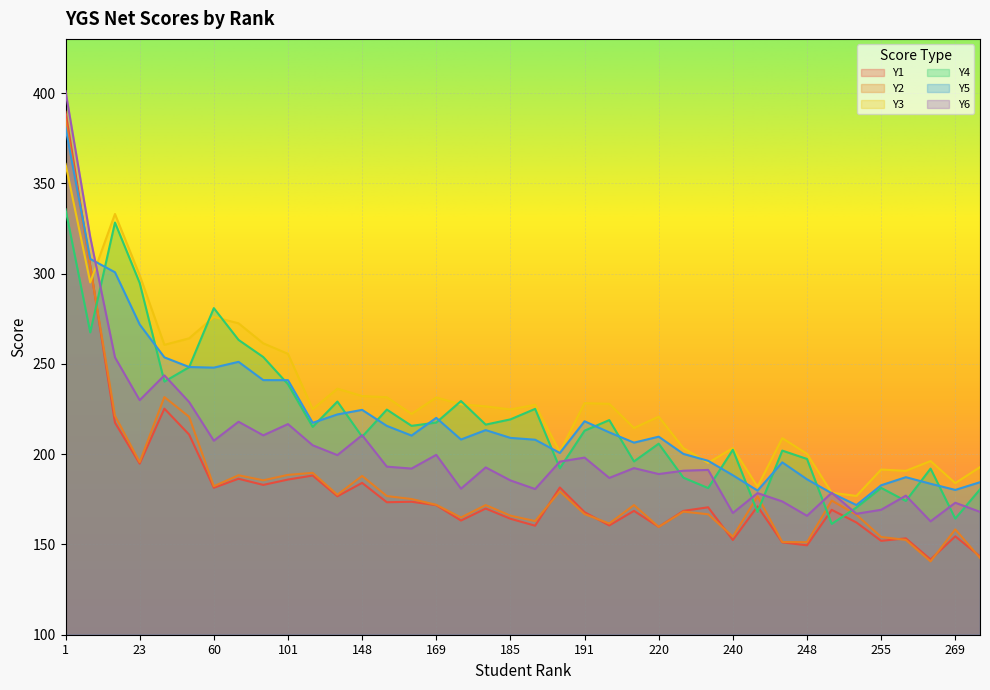

Which series has the largest total across all categories?

Y3